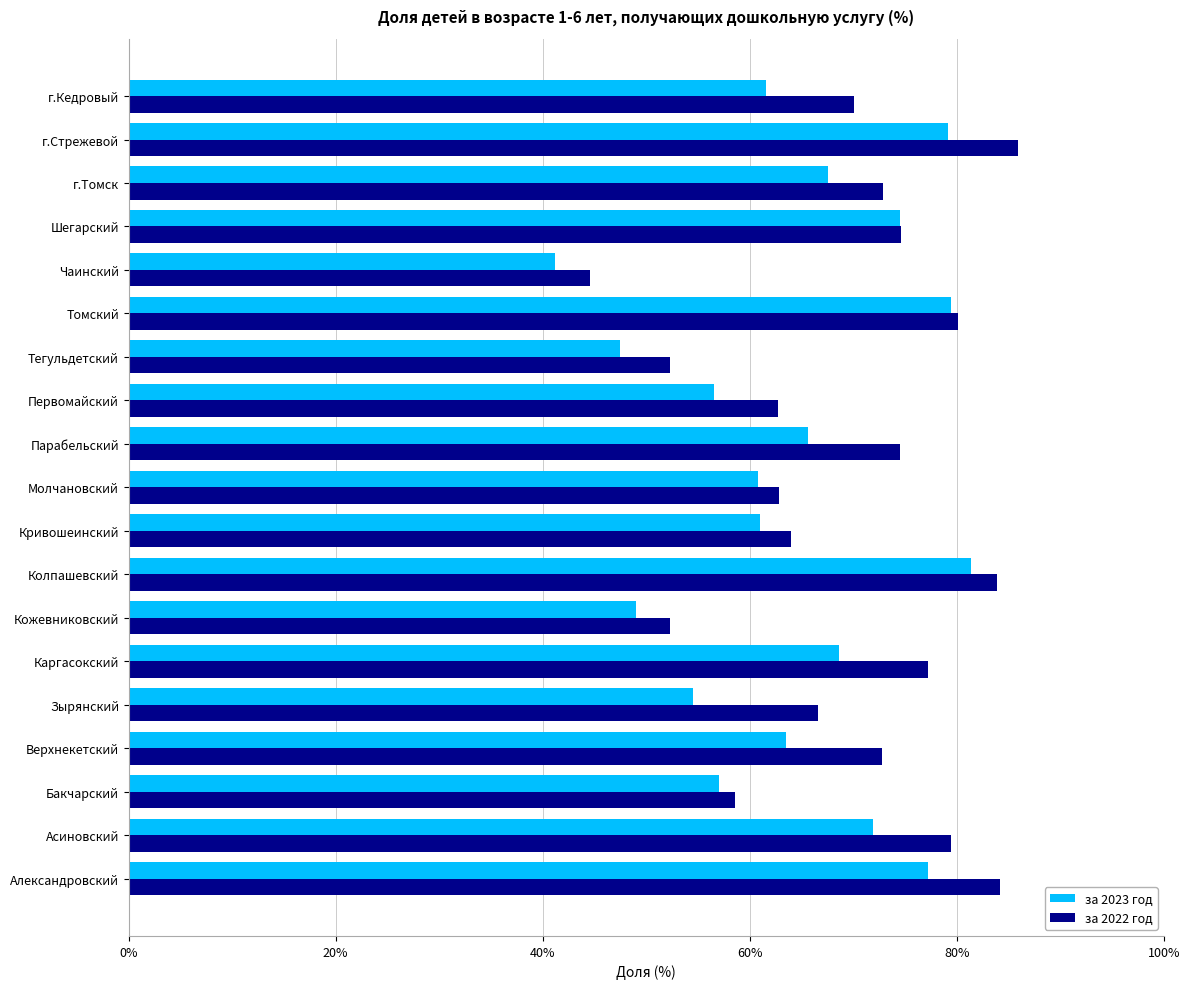

What is the lowest value of the за 2023 год series?

41.2